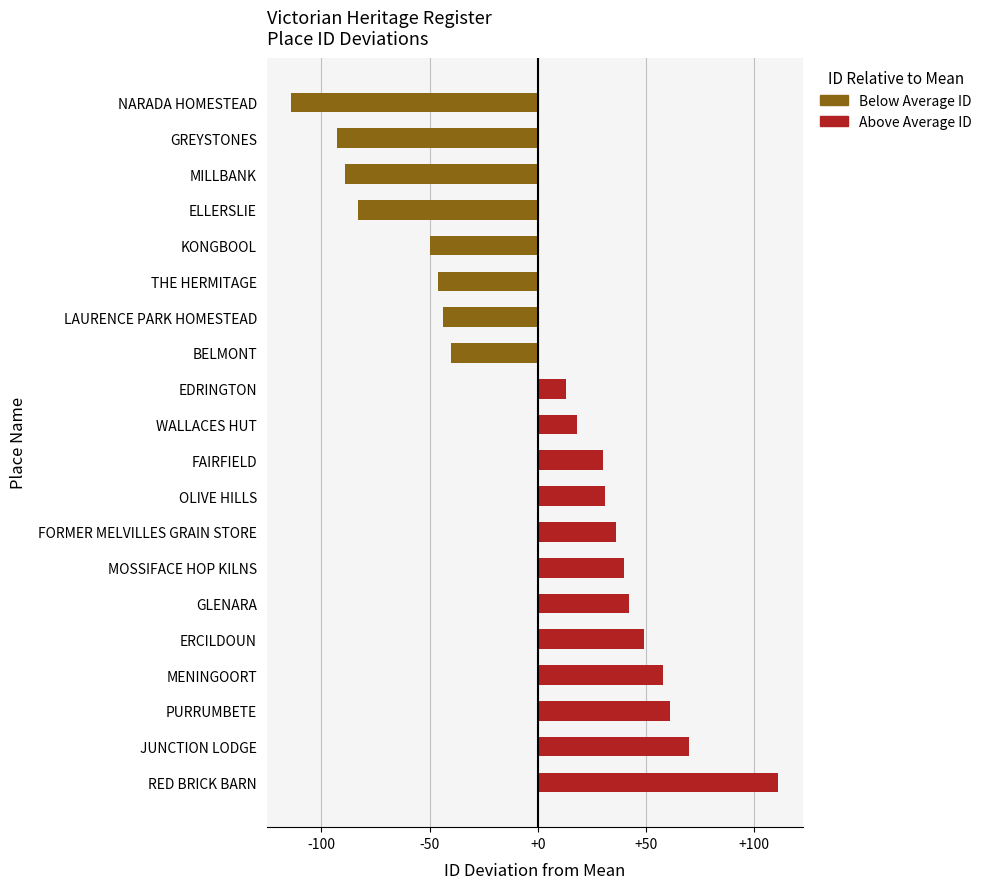

Is it true that the value at ERCILDOUN is 49?

True